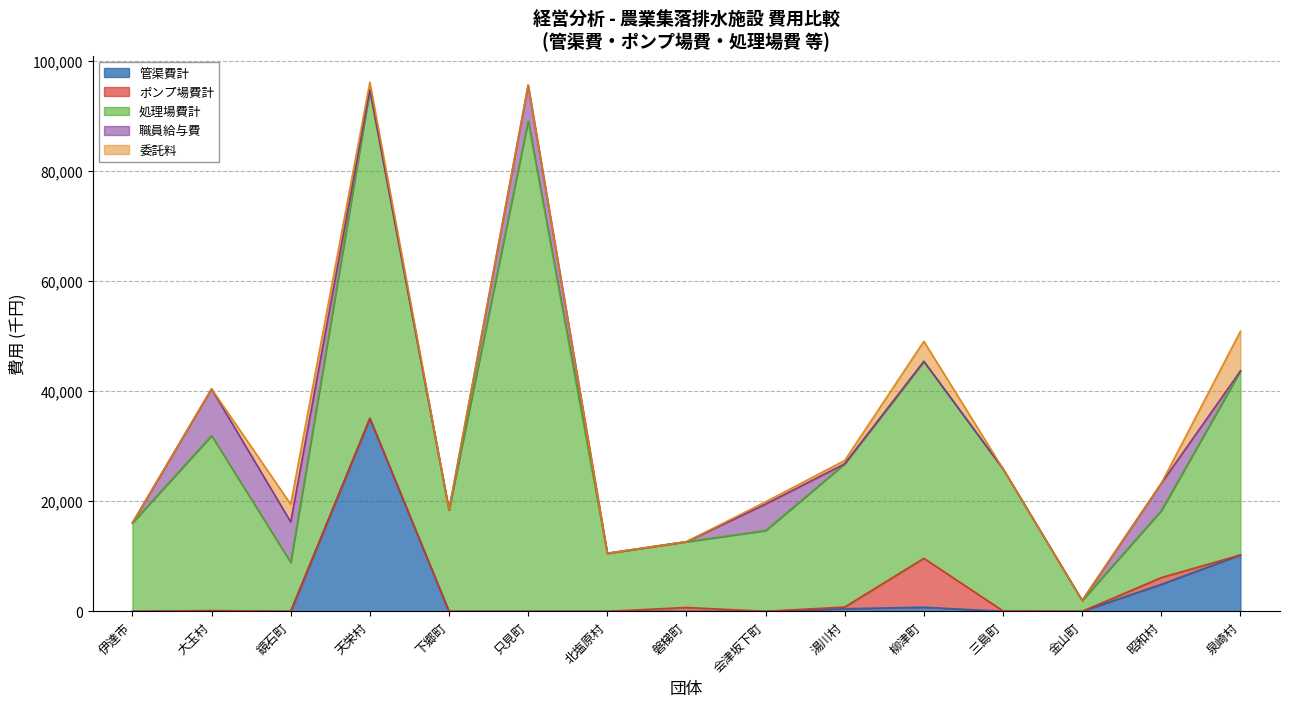

Does the chart have visible grid lines?

Yes